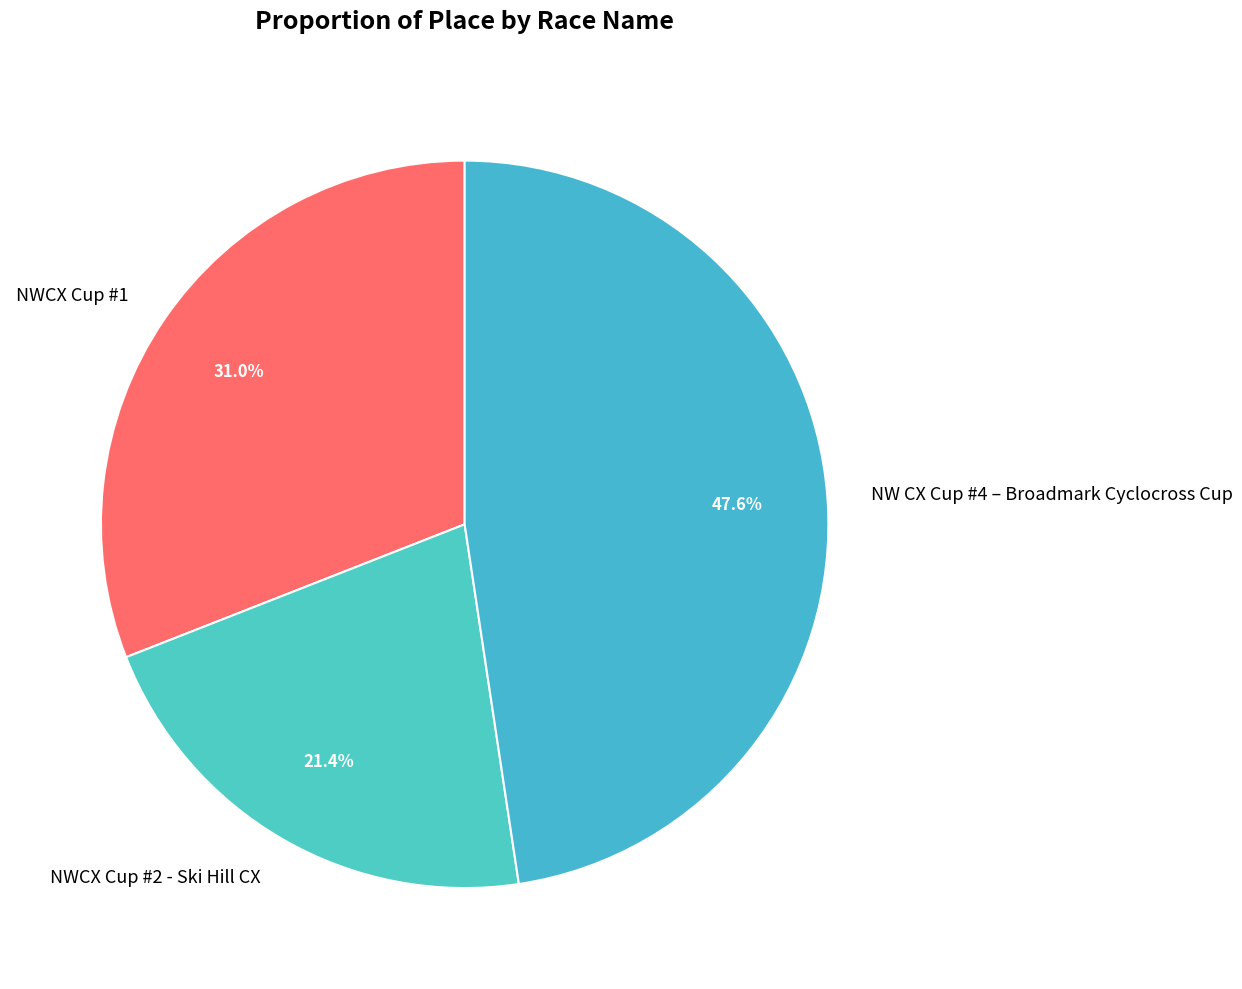

To the nearest percent, what portion does NWCX Cup #1 represent?

31%